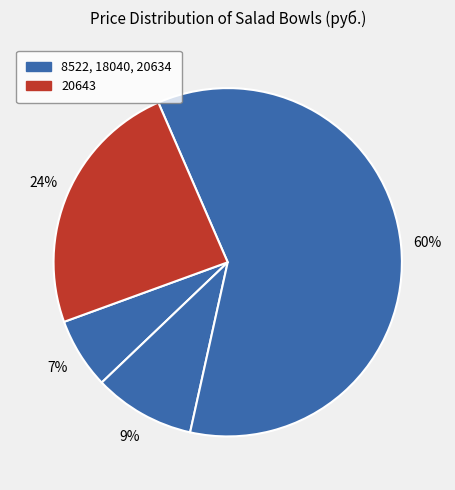

How many slices are in this pie chart?

4